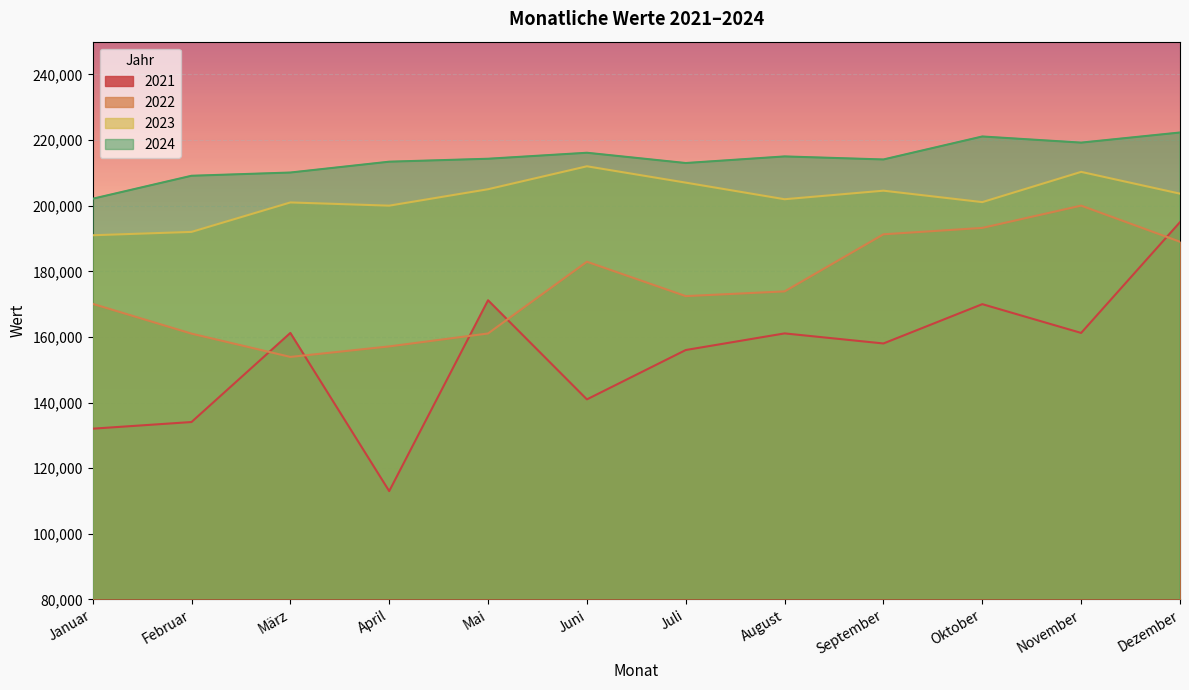

Reading right to left, what are all the values shown in this chart?

2021: 195002	161231	170001	158021	161090	156023	140981	171190	113021	161231	134078	132051
2022: 189021	200030	193241	191291	173892	172451	182932	161067	157123	153921	161021	170101
2023: 203679	210321	201104	204587	201980	207040	212023	205031	200023	201002	192022	191002
2024: 222313	219231	221101	214098	215022	213012	216141	214315	213418	210114	209128	202123